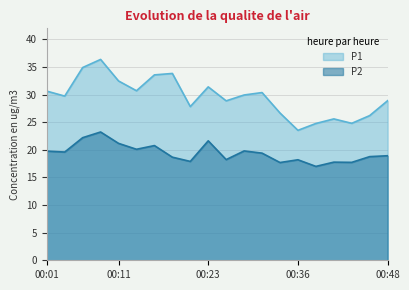

What is the difference between the second highest and second lowest values in the P2 series?

4.5